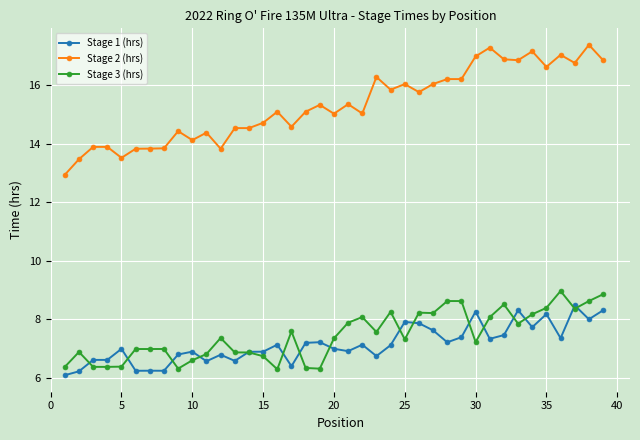

What is the value of the Stage 2 (hrs) point at the 18th from the left?

15.1